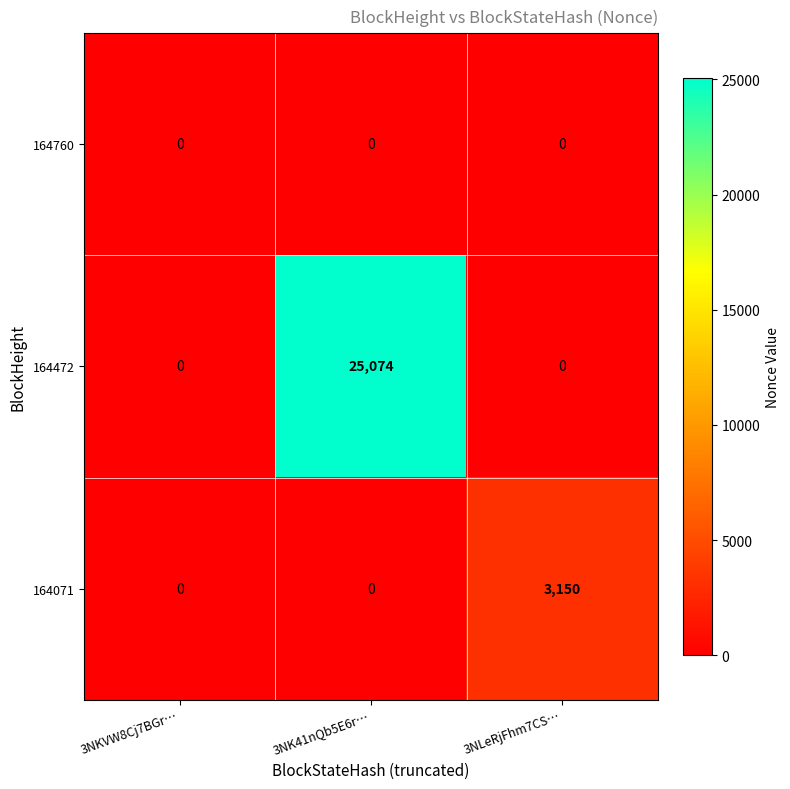

At which category is the sum across all series the highest?

3NK41nQb5E6r…